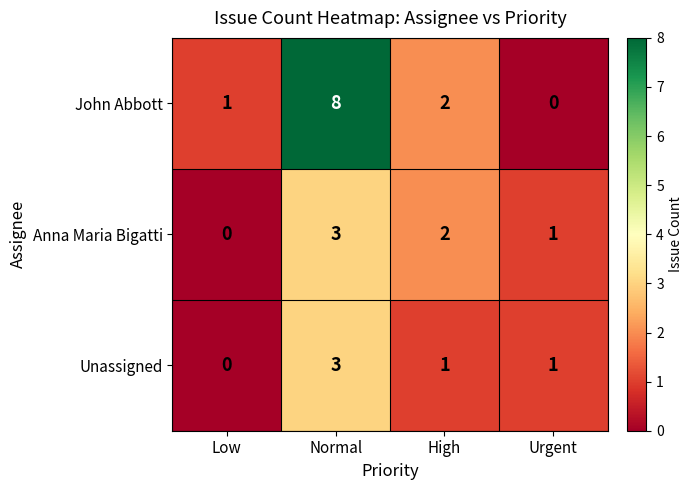

Count the Unassigned values in the range 1 to 3.

3